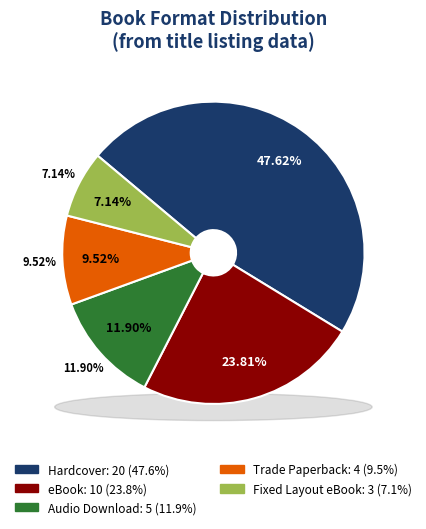

What is the largest slice in the pie chart?

Hardcover